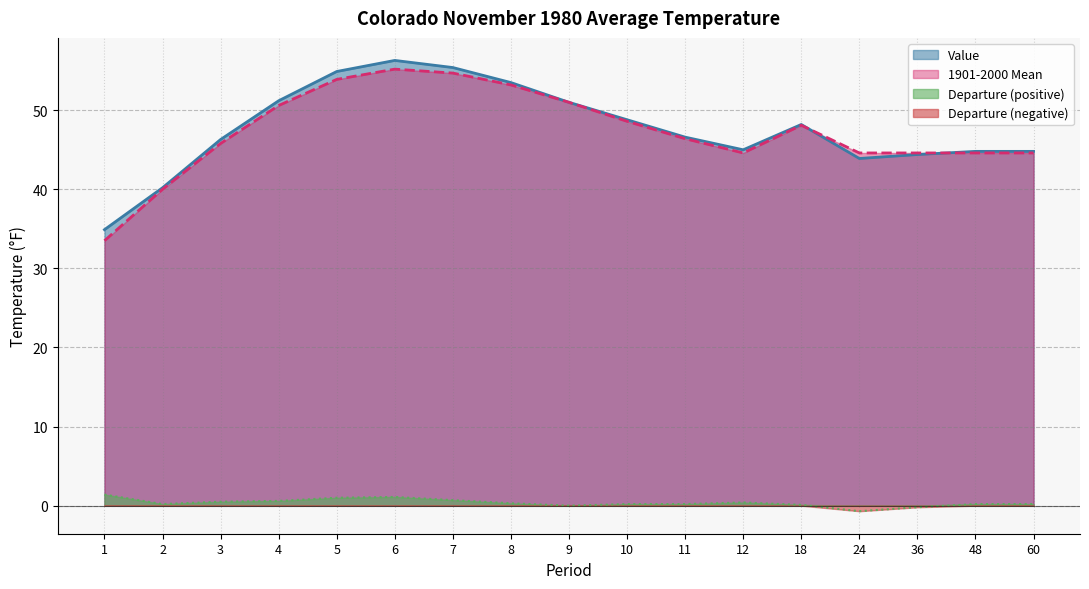

What are all the series names shown in the legend?

Value, 1901-2000 Mean, Departure (positive), Departure (negative)